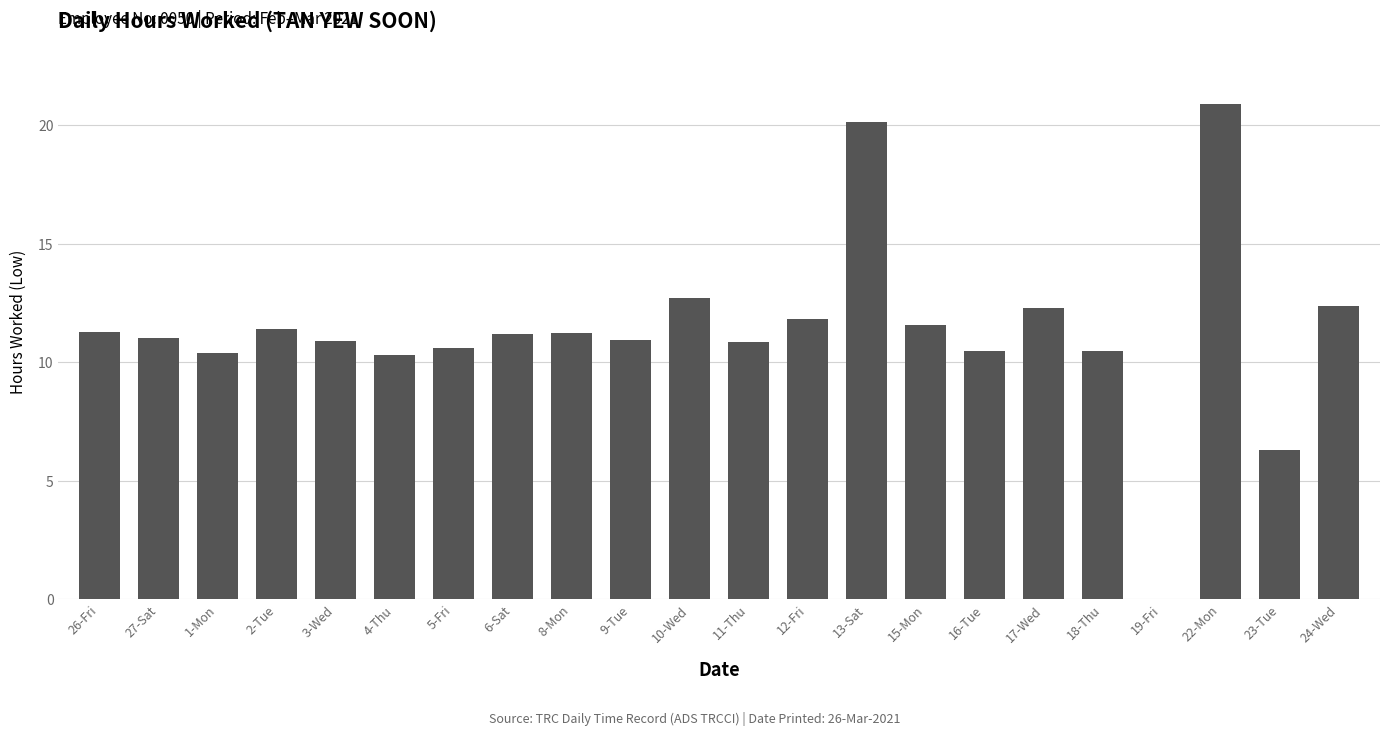

What is the sum of all values?

249.2